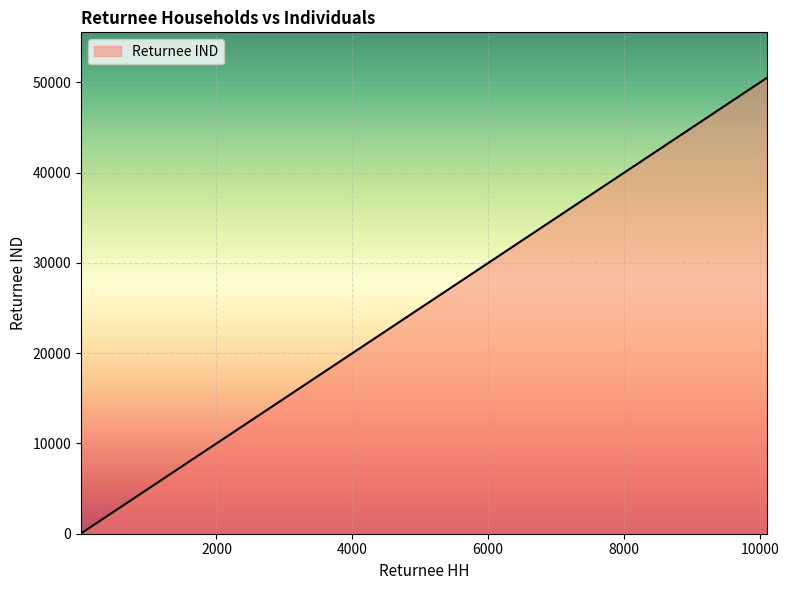

What is the sum of all values?

196765